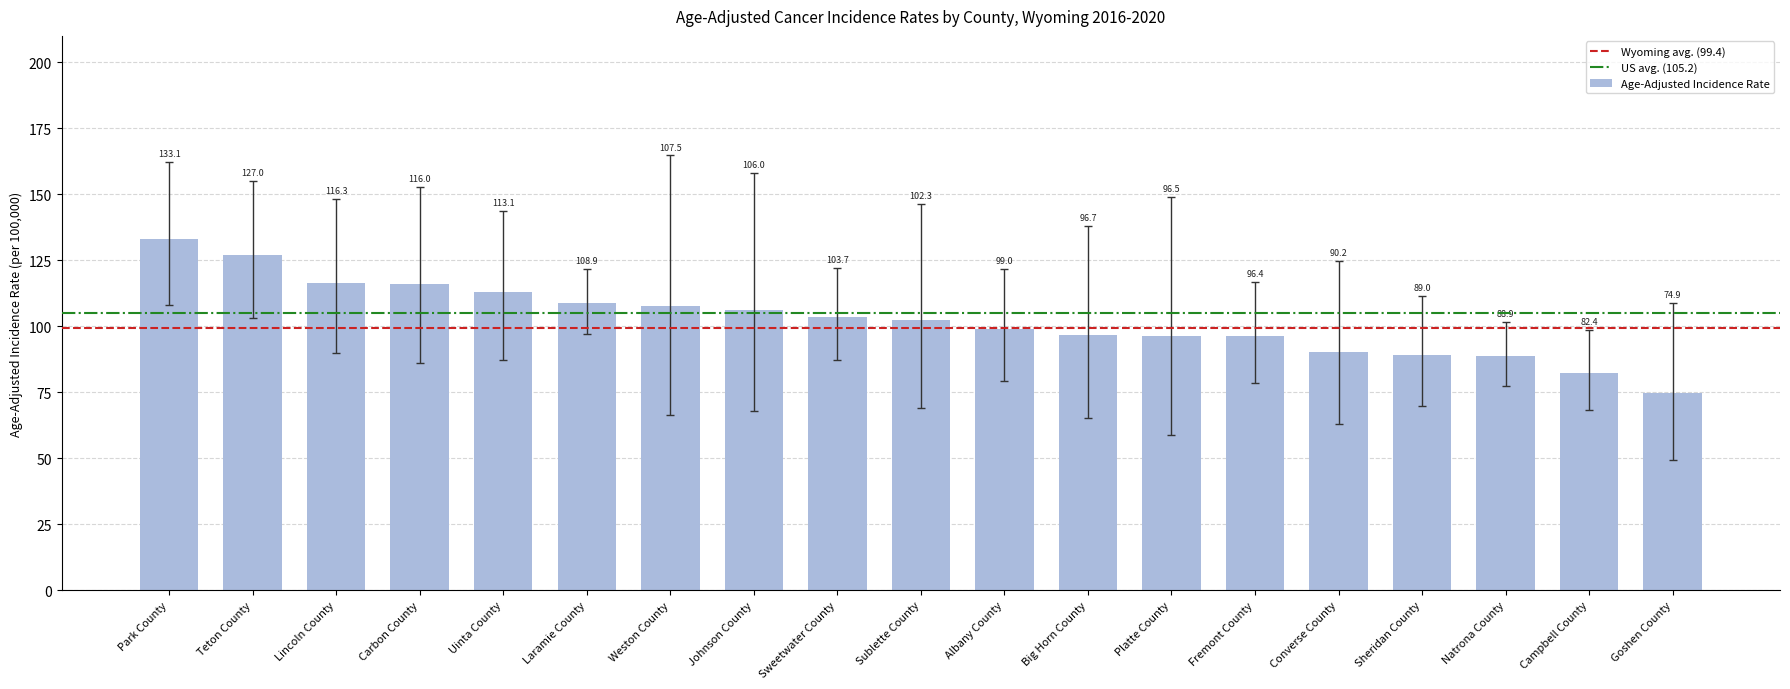

True or false: the data shows 107.5 at Weston County.

True